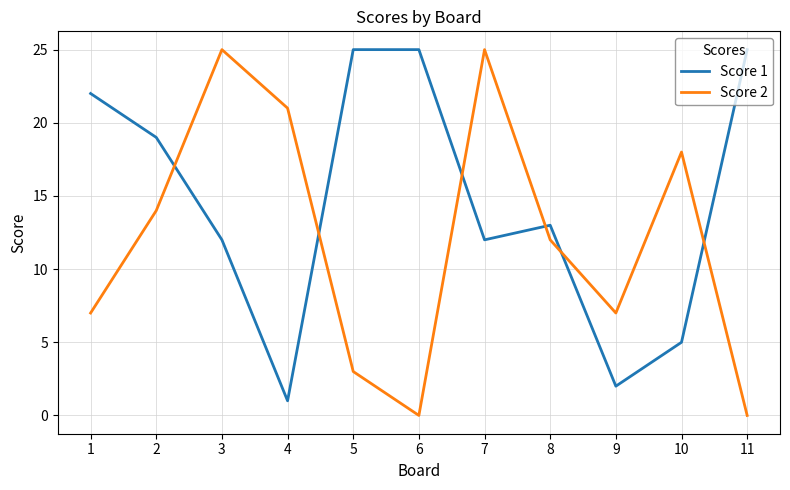

Reading left to right, what are all the values shown in this chart?

Score 1: 1=22	2=19	3=12	4=1	5=25	6=25	7=12	8=13	9=2	10=5	11=25
Score 2: 1=7	2=14	3=25	4=21	5=3	6=0	7=25	8=12	9=7	10=18	11=0